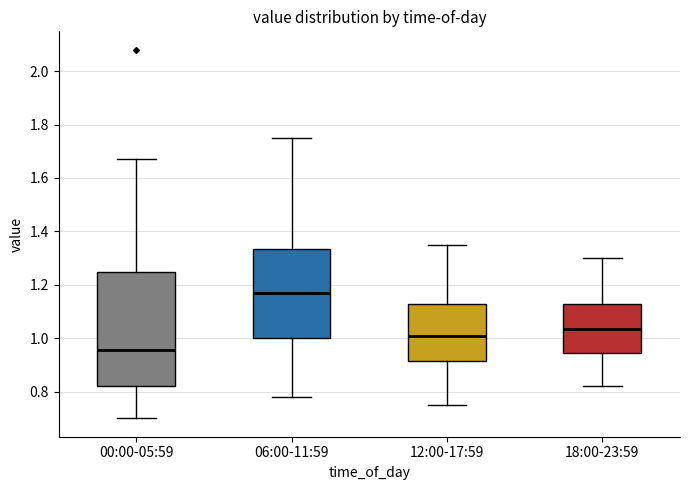

Which box has the highest median line?

06:00-11:59